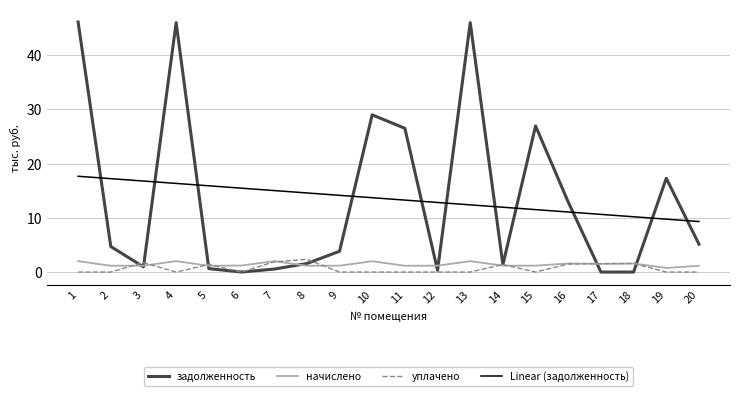

What are all the series names shown in the legend?

задолженность, начислено, уплачено, Linear (задолженность)